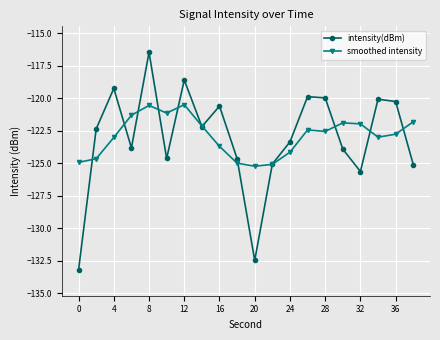

What is the greatest value displayed?

-116.5